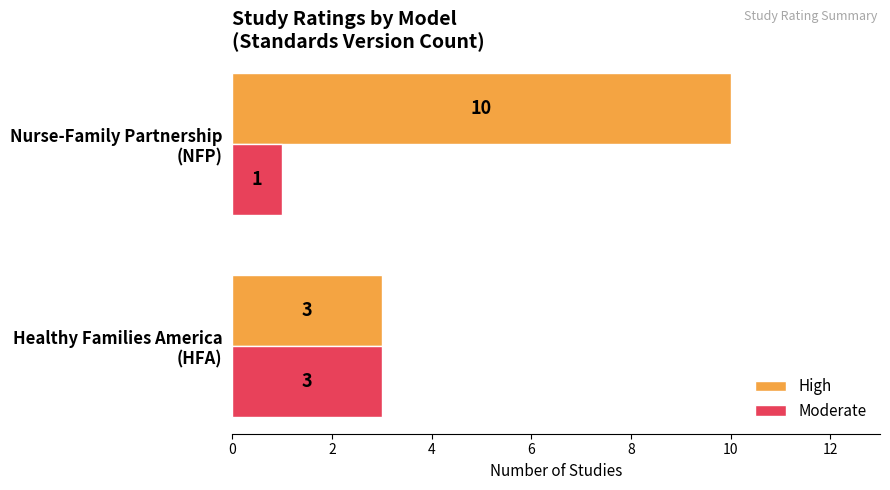

Which series has the largest total across all categories?

High